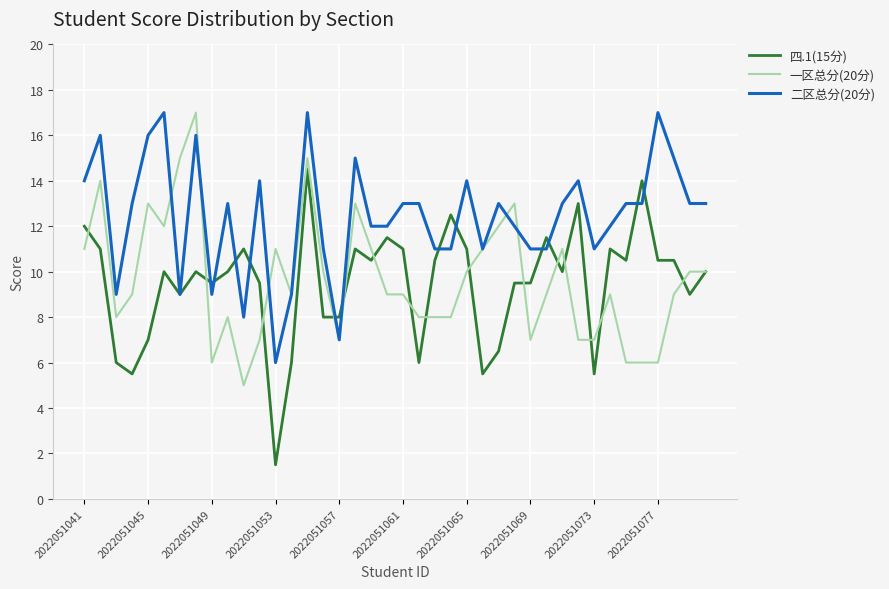

What is the greatest value displayed?

17.0